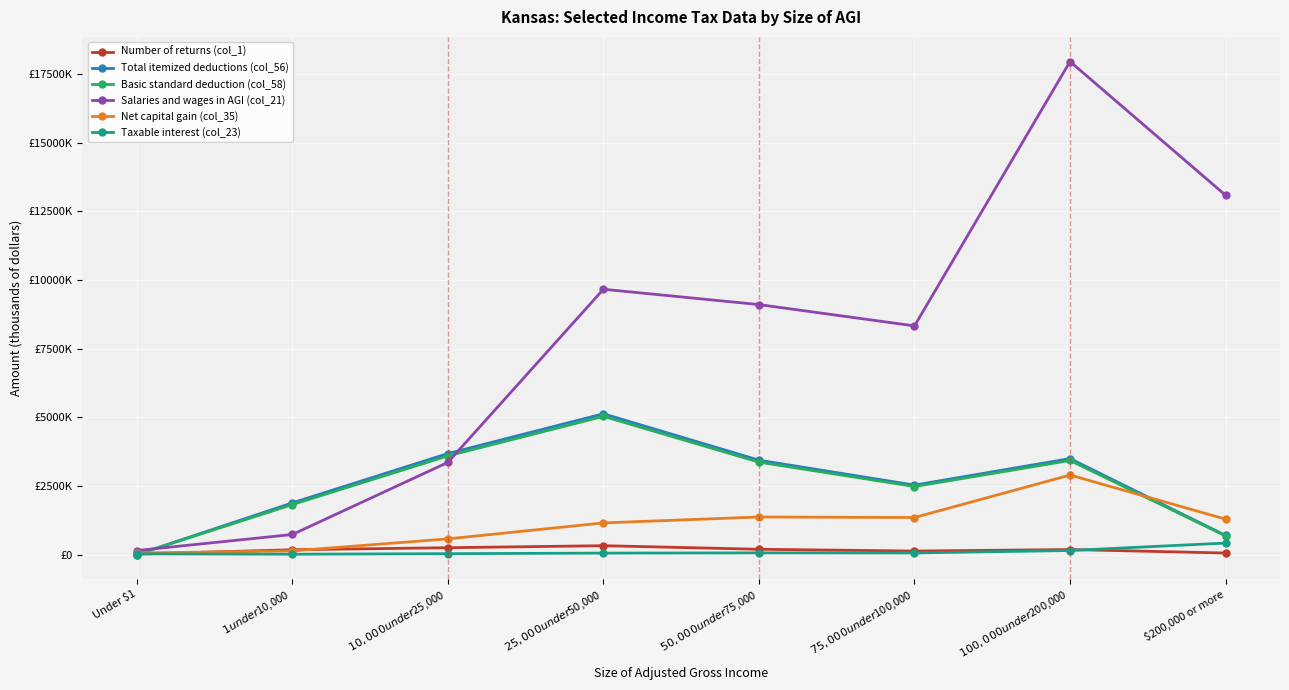

Is this an area chart (filled region under the line)?

No